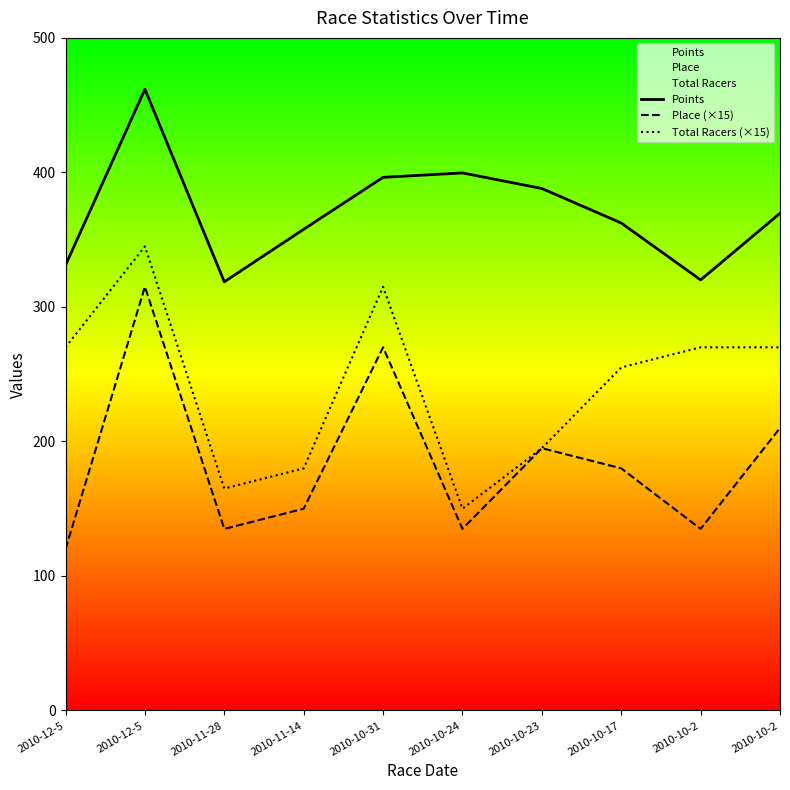

Which category has the highest value across all series?

2010-12-5